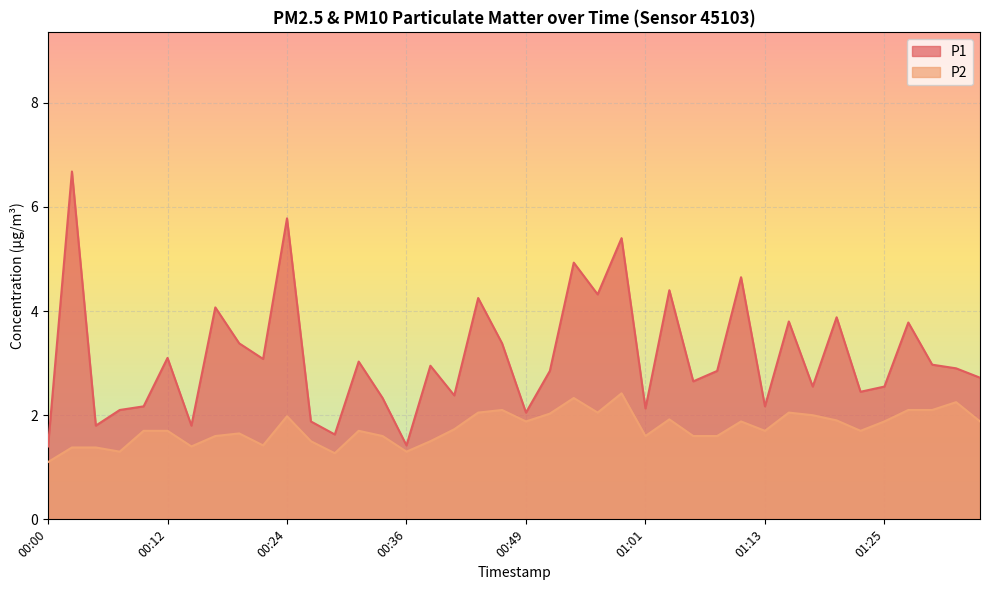

What is the difference between the P1 values at 01:01 and 00:05?

0.3